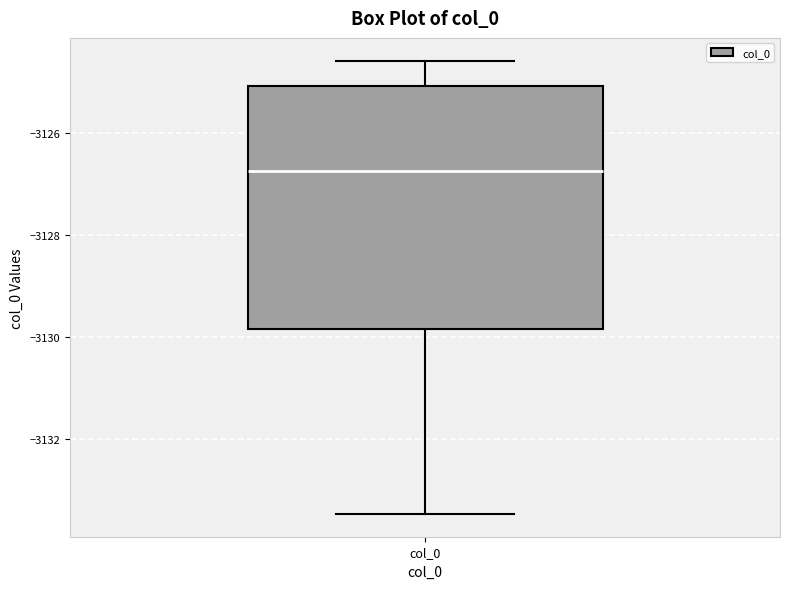

Read this box plot against the y-axis: the position of the median line, the range covered by the box, and the ends of both whiskers. The values are not printed on the chart, so give them approximately, as read against the axis.

median -3126.8, box -3129.8 to -3125.0, whiskers -3133.4 to -3124.6